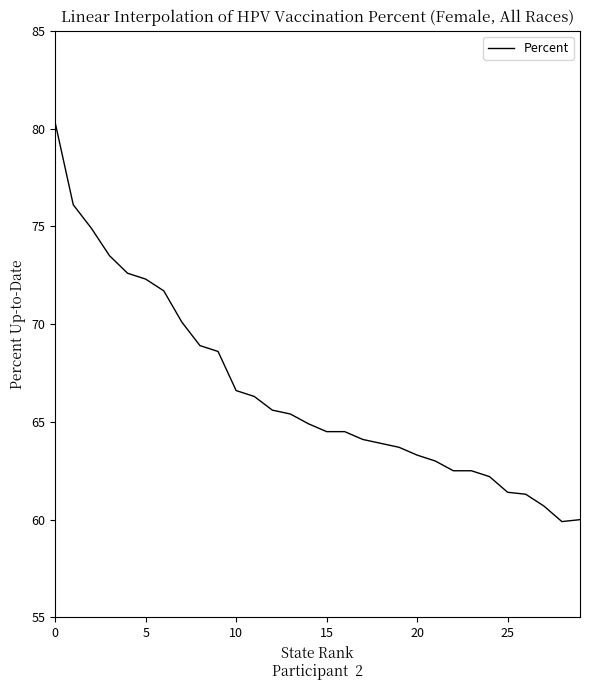

What is the smallest value displayed?

59.9